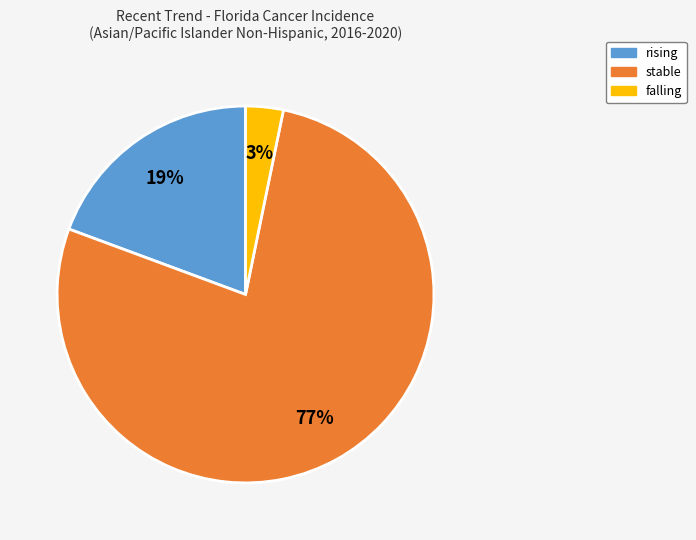

The falling slice represents 9% of the pie. True or false?

False